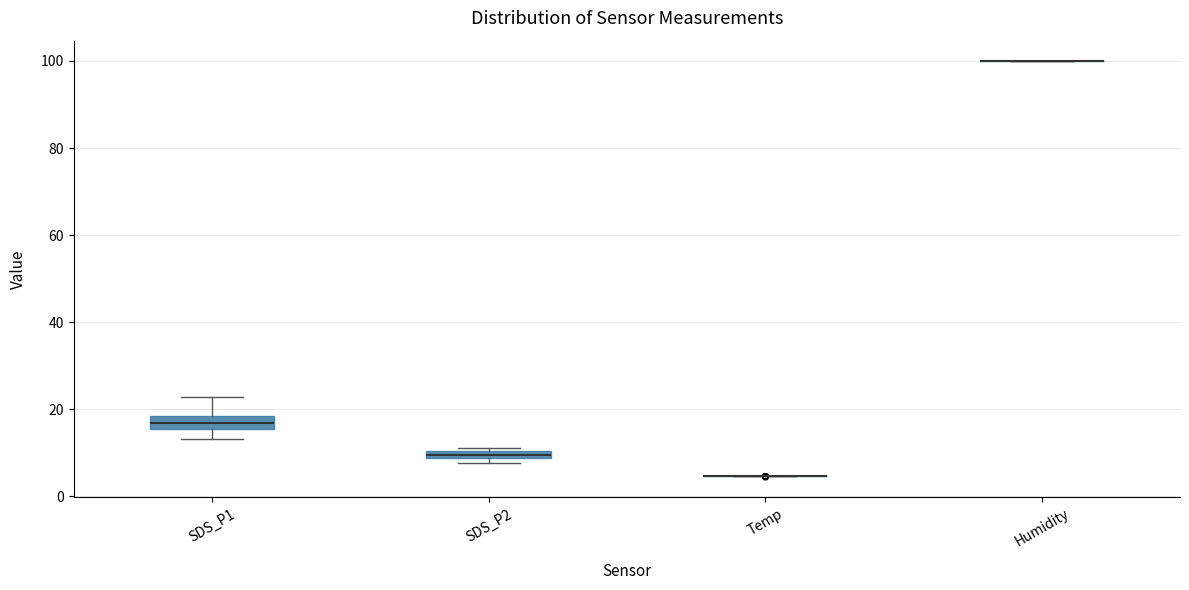

Where is the upper edge of the box for SDS_P1 on the y-axis? The values are not printed on the chart, so give them approximately, as read against the axis.

18